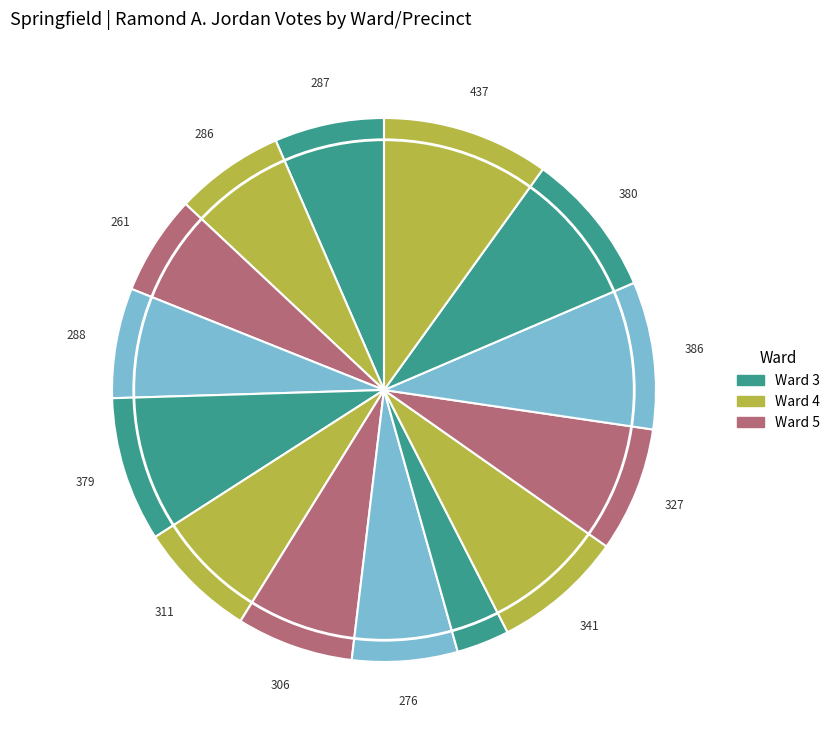

How many segments does this pie chart have?

14